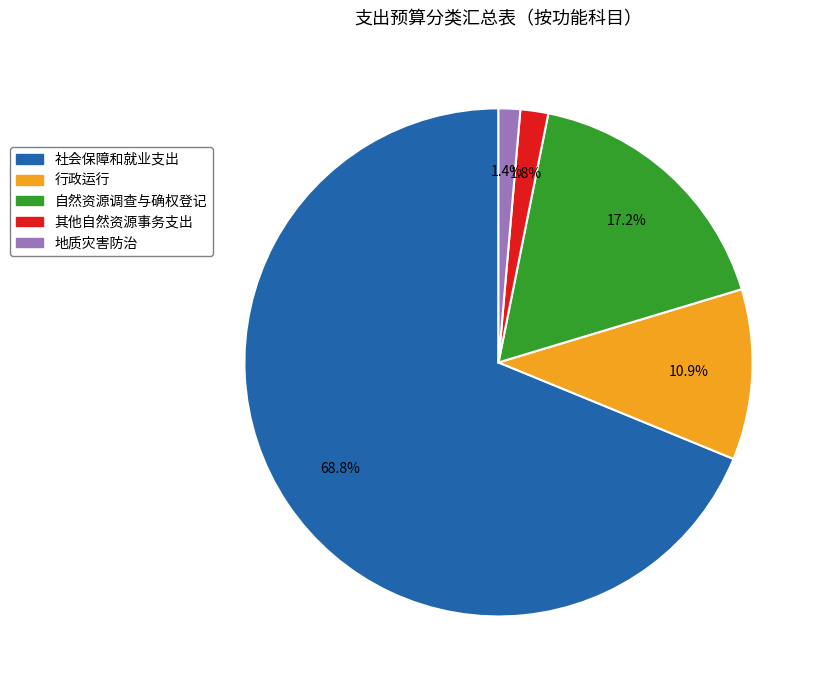

Between 地质灾害防治 and 社会保障和就业支出, which is larger?

社会保障和就业支出